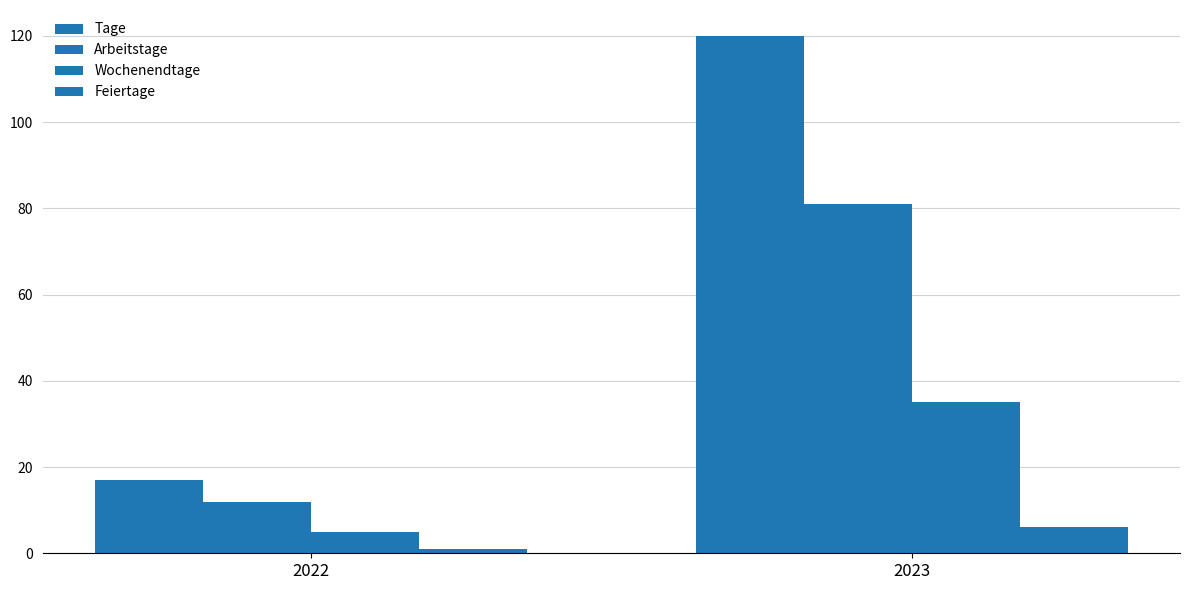

Count the Arbeitstage values in the range 12 to 81.

2